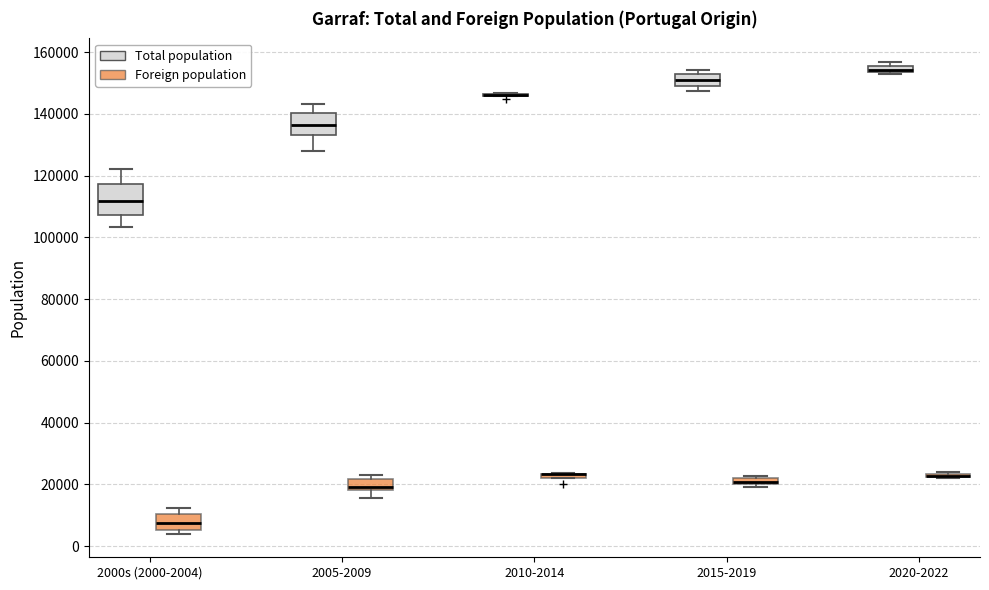

Where is the lower edge of the box for 2010-2014 (Foreign population) on the y-axis? The values are not printed on the chart, so give them approximately, as read against the axis.

22000